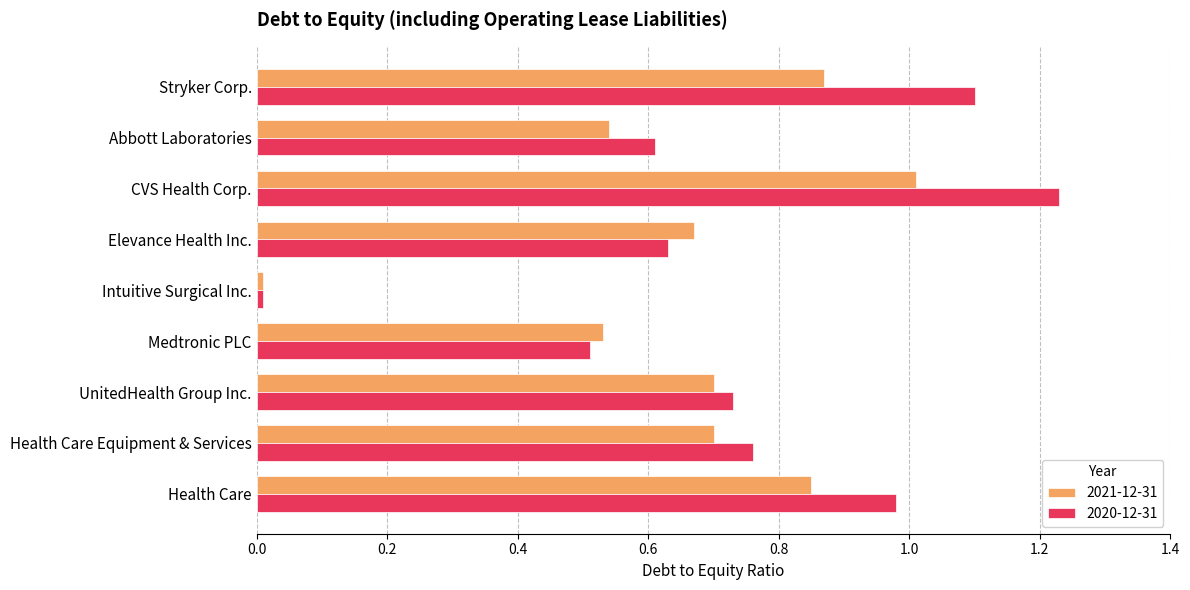

Count the number of categories in the chart.

9